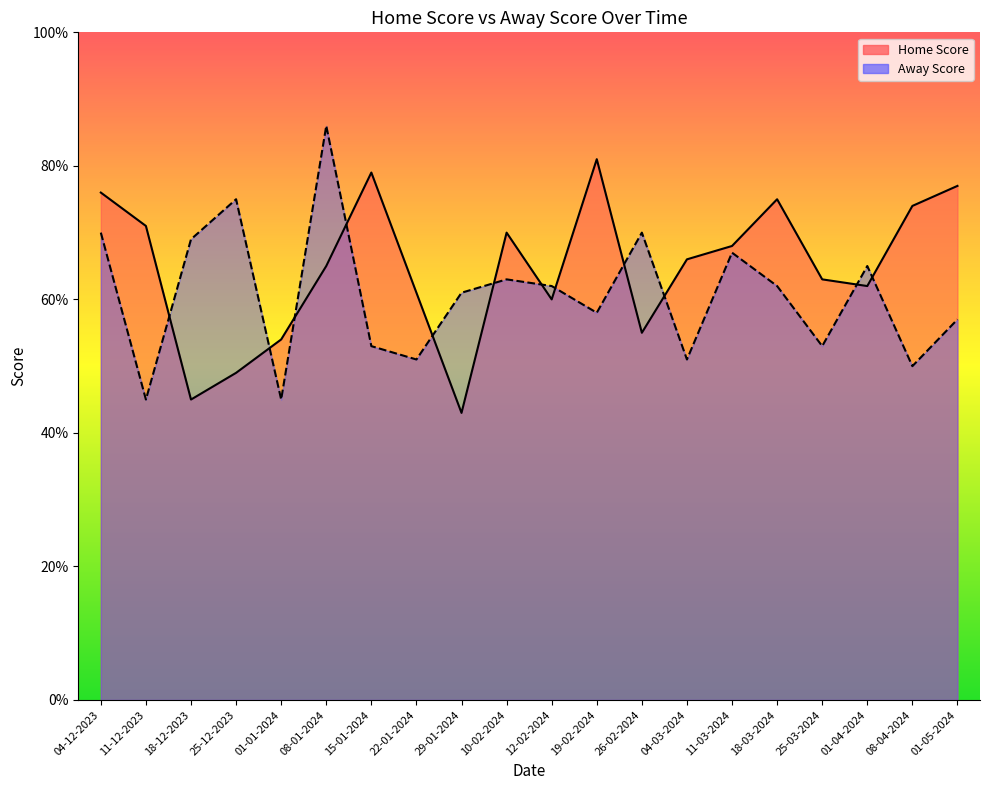

The value of Home Score at 01-01-2024 is 54. True or false?

True